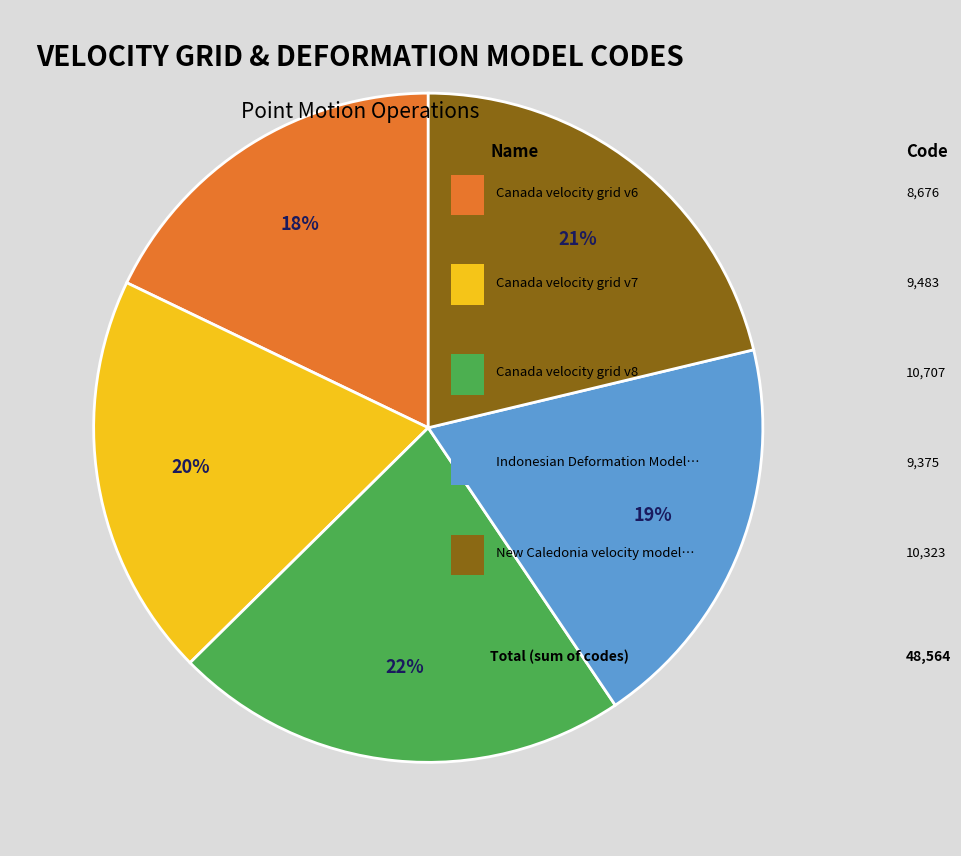

To the nearest percent, what is the difference between the largest and smallest slice percentages?

4%